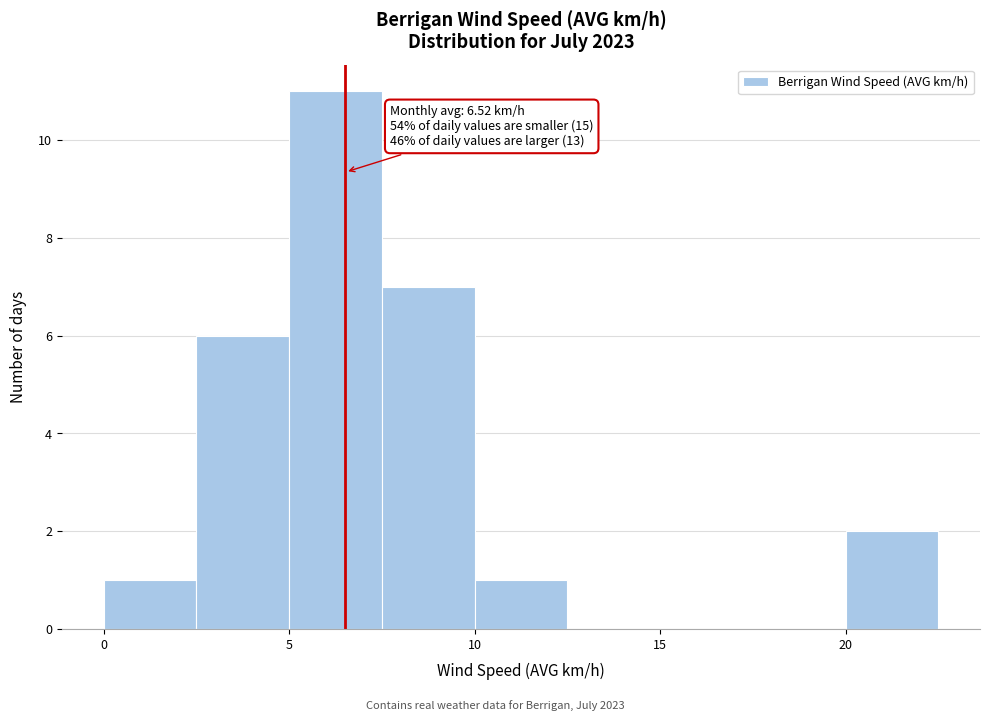

Over which range of the x-axis is the bar tallest?

5.0 to 7.5